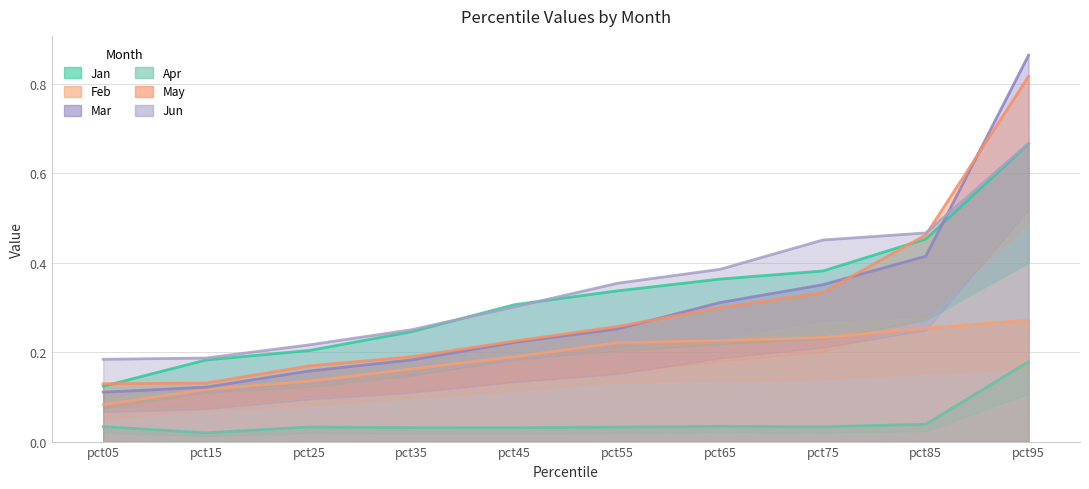

True or false: Jun and Apr intersect in this chart.

False